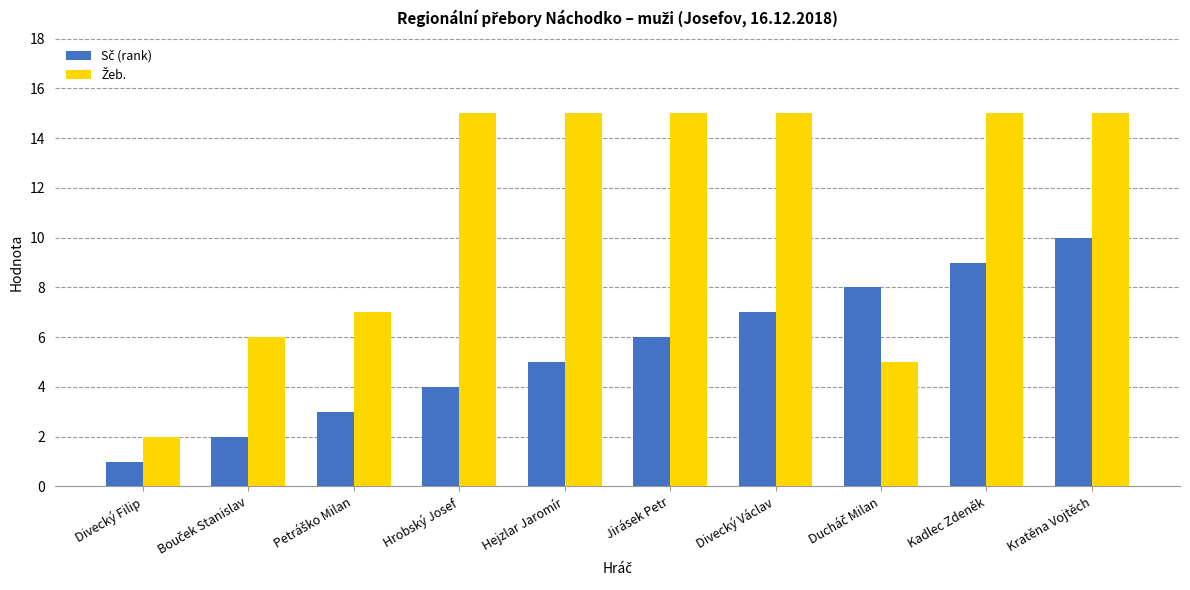

At which category does the chart reach its minimum across all series?

Divecký Filip